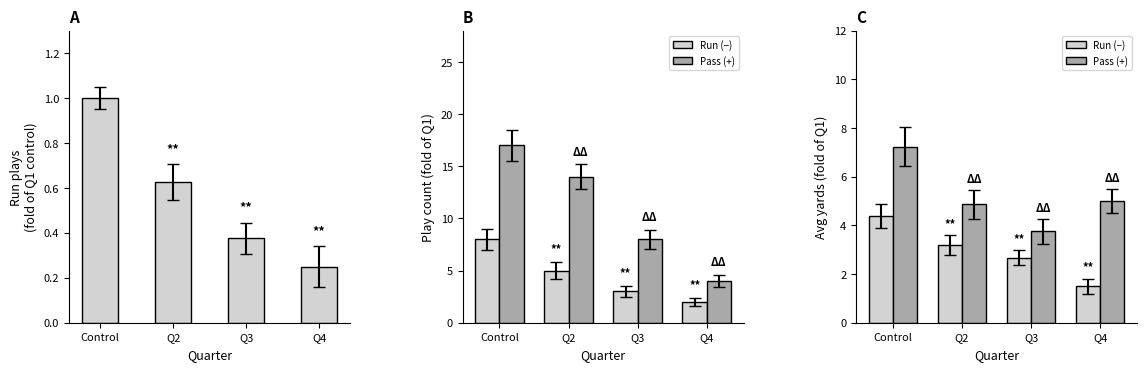

What is the total value across all series at Q4?

6.8